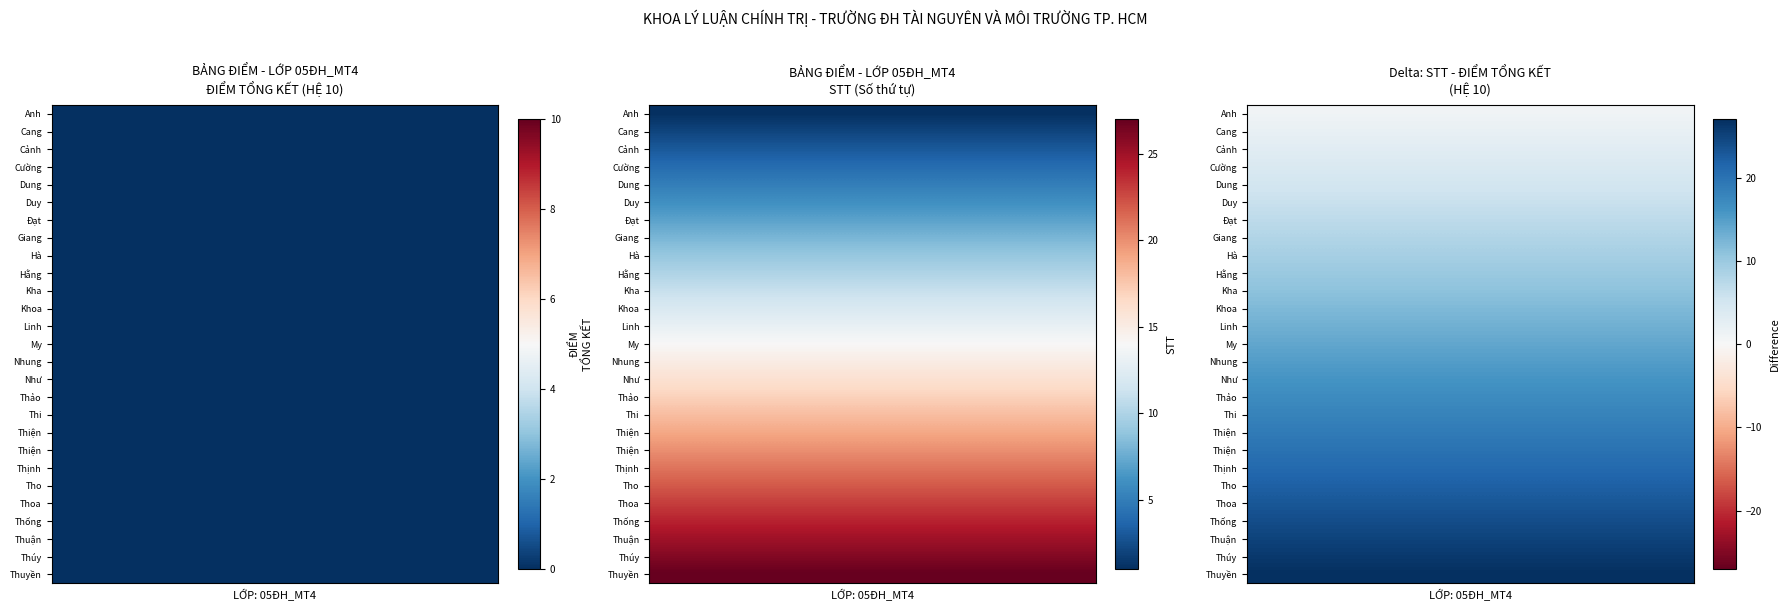

Is it true that My equals -4 at Cảnh?

False